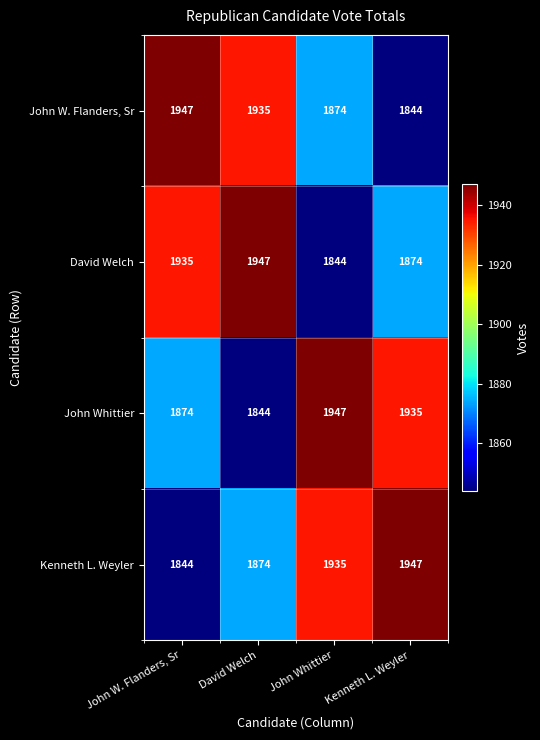

What is the difference between the highest and lowest values at David Welch?

103